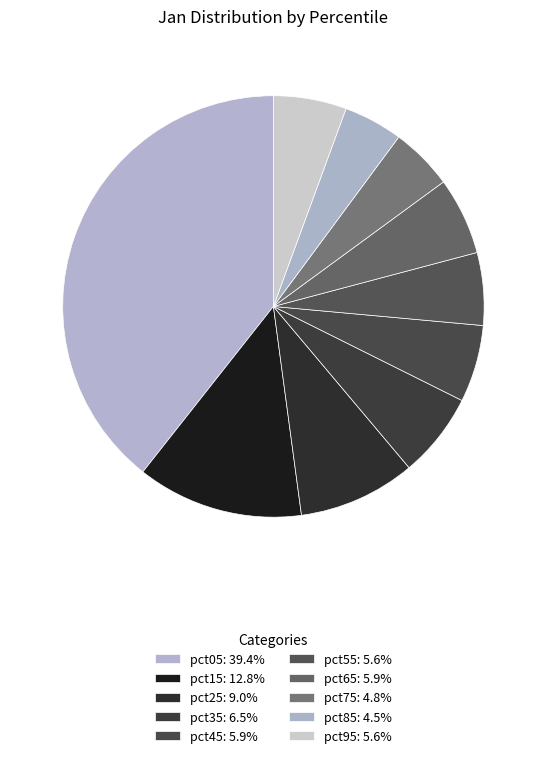

What is the ratio of the value at pct05 to the value at pct15?

3.1